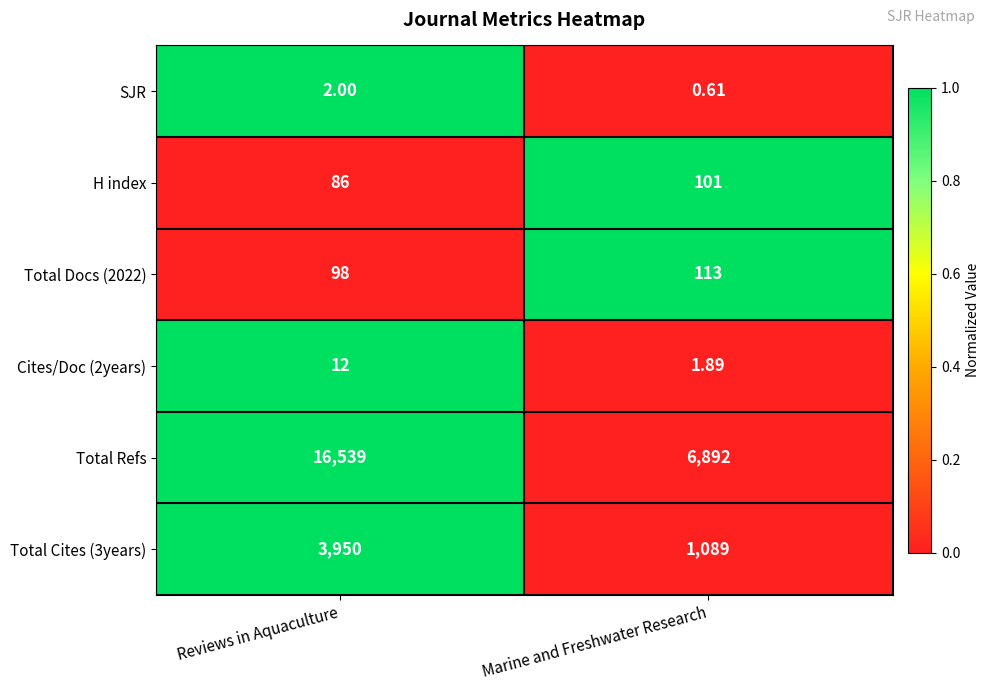

Is the value of Total Docs (2022) at Marine and Freshwater Research greater than the value of SJR at Marine and Freshwater Research?

Yes